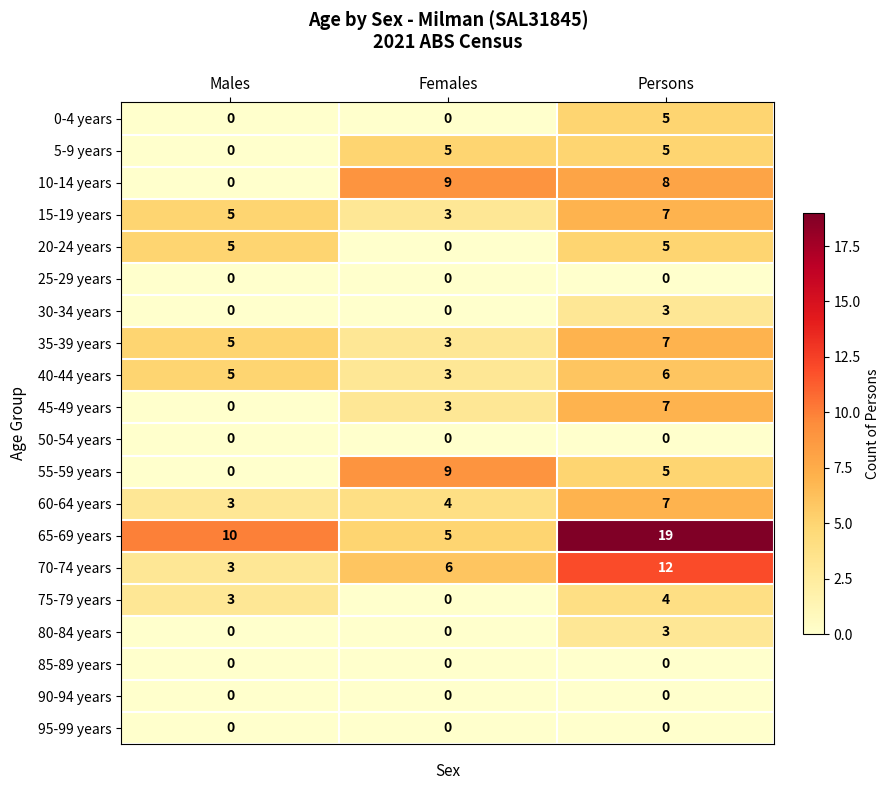

What is the difference between the maximum and minimum values in the 0-4 years series?

5